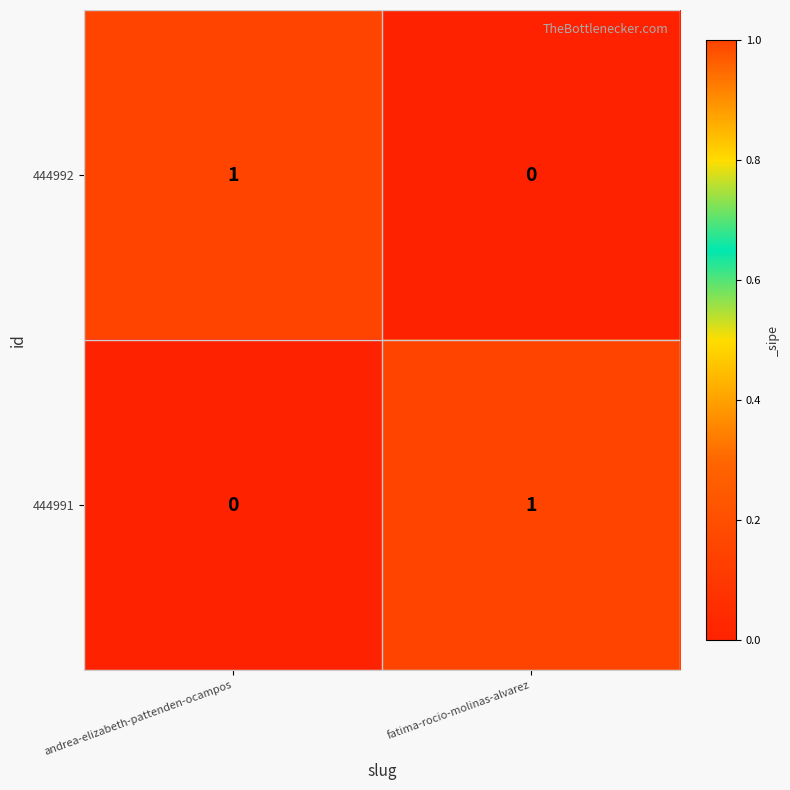

Is it true that 444992 equals 1 at andrea-elizabeth-pattenden-ocampos?

True